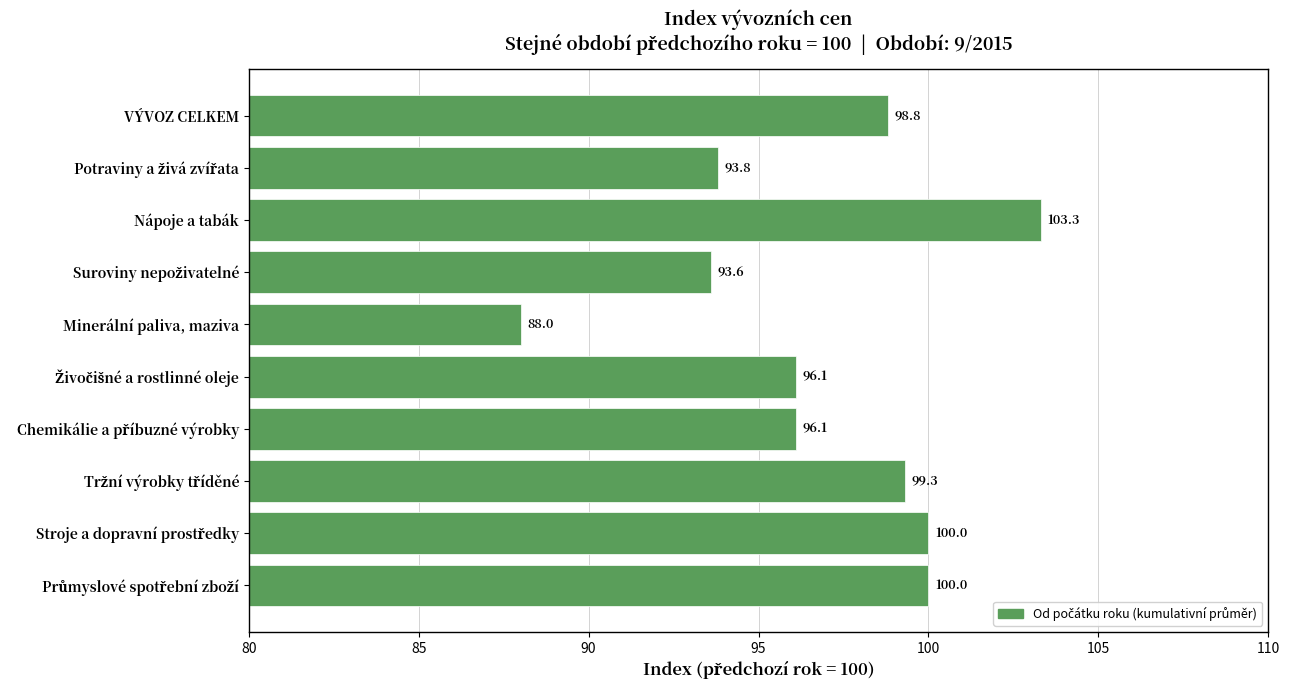

How many data points are less than 98?

5